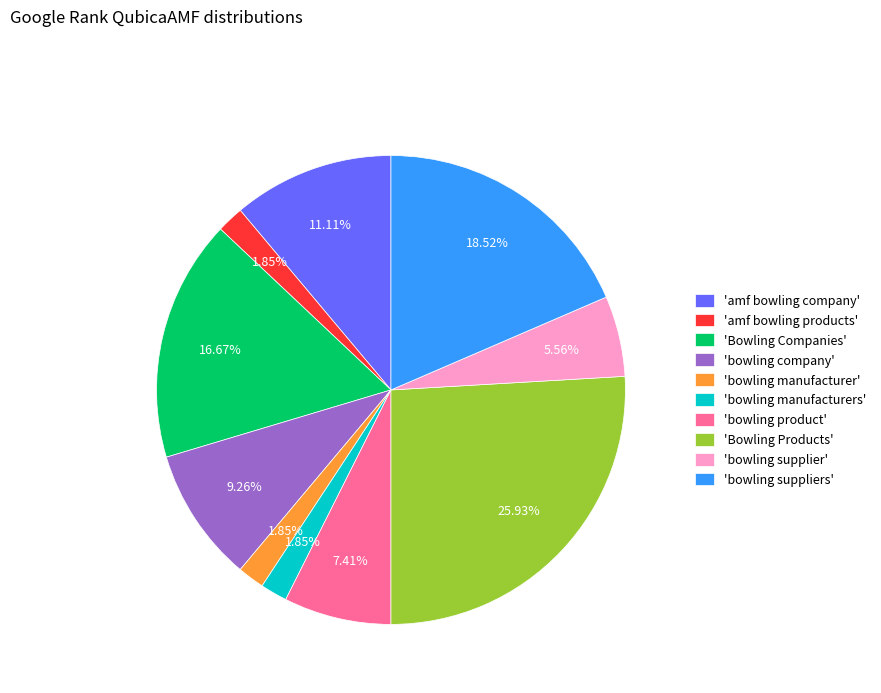

Approximately how many times larger is the value at 'bowling supplier' compared to 'Bowling Companies'?

0.3